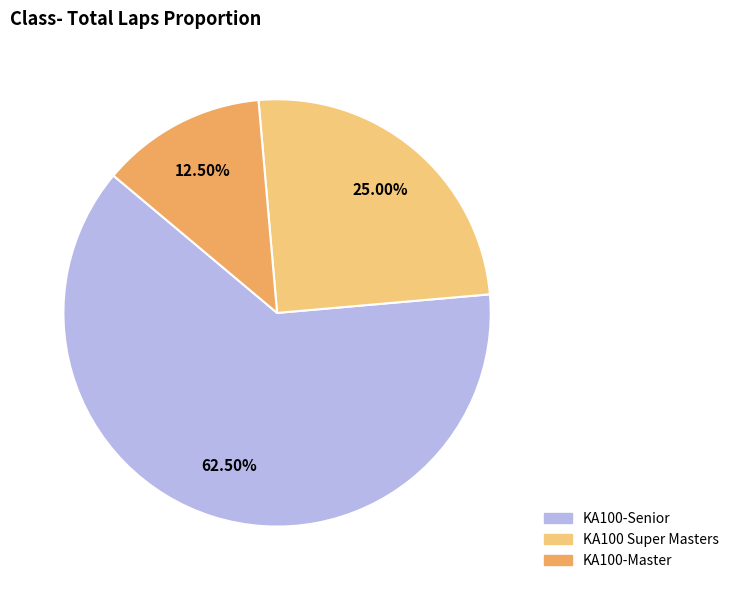

Rank the categories by value from lowest to highest.

KA100-Master, KA100 Super Masters, KA100-Senior